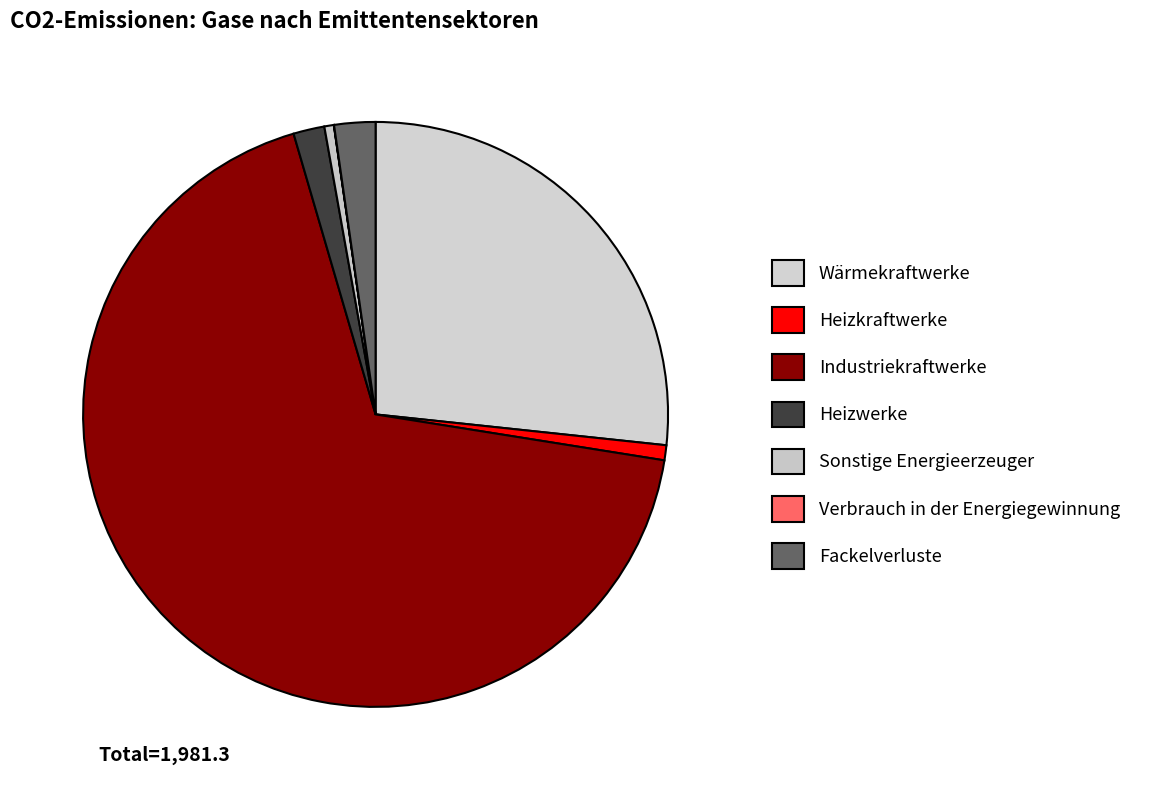

What is the smallest slice in the pie chart?

Verbrauch in der Energiegewinnung